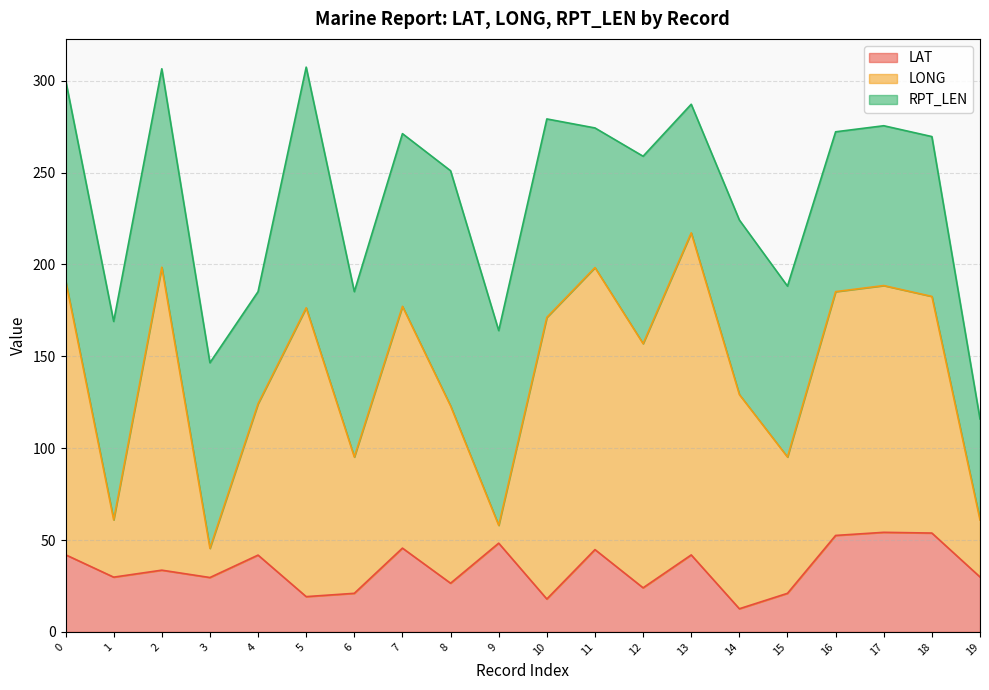

The value of LAT at 14 is 21.7. True or false?

False